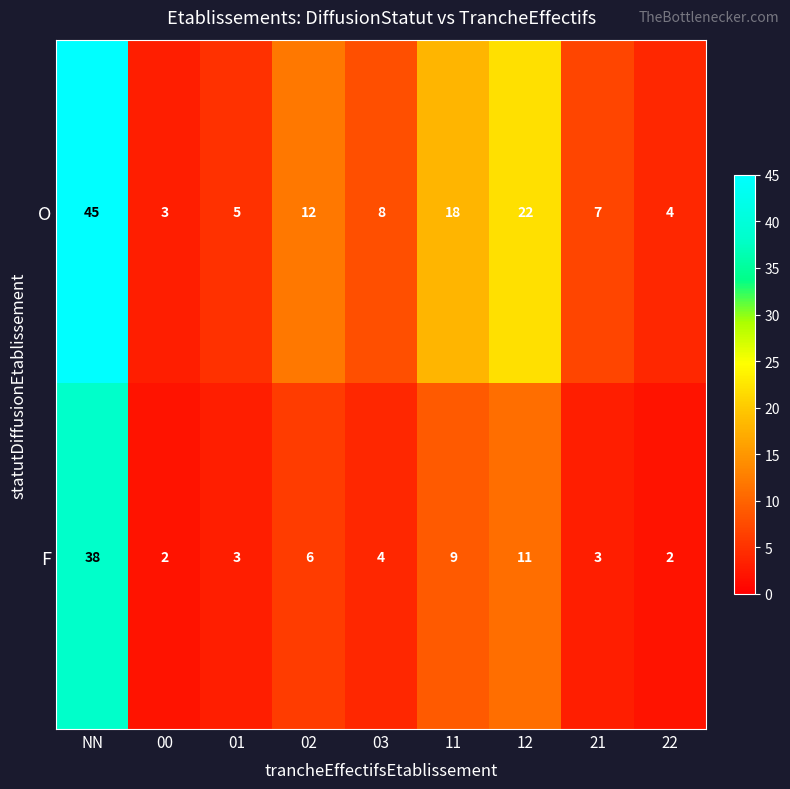

What is the approximate value of F at 21?

3